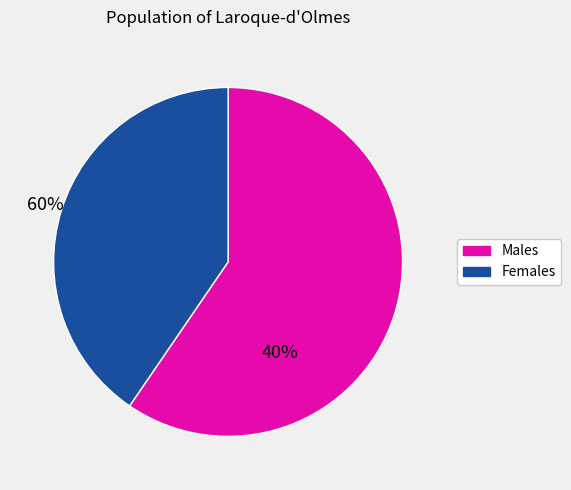

Count the number of slices in the pie.

2